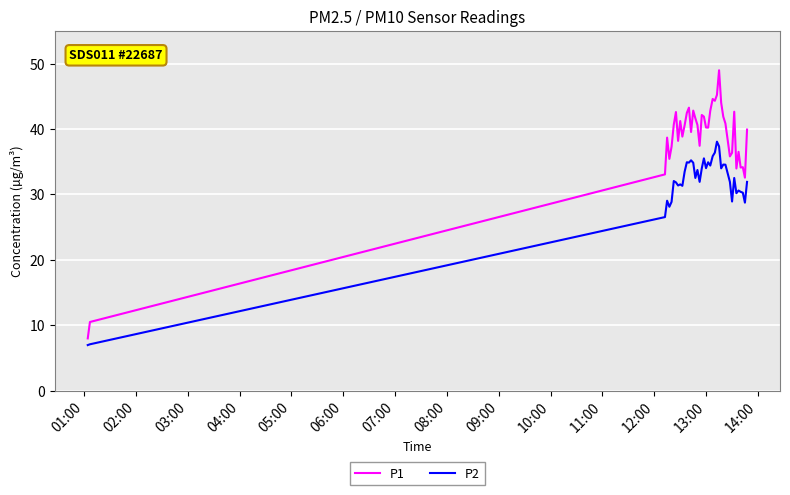

True or false: P1 has more than 2 points higher than both neighbors.

True